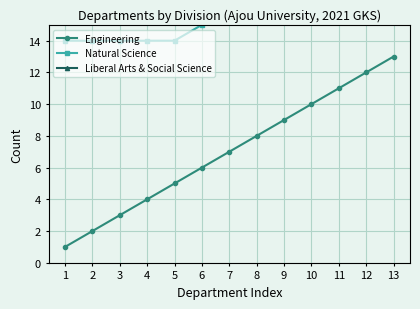

What value does the Liberal Arts & Social Science series have at 12?

24